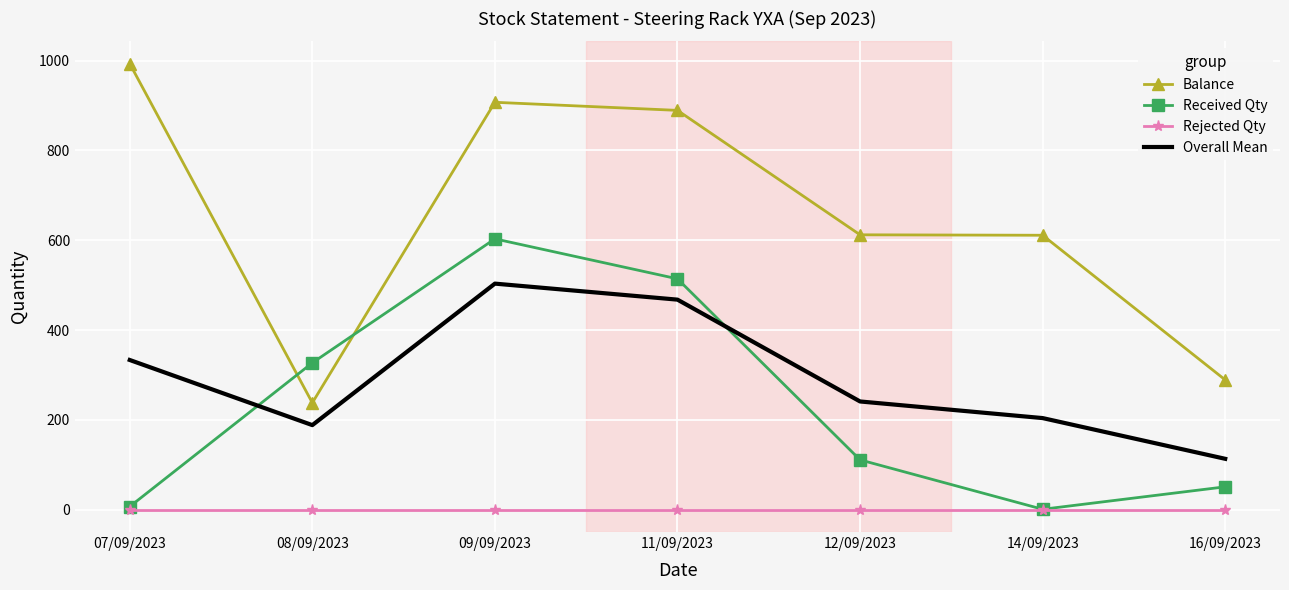

How many distinct data groups are displayed?

4